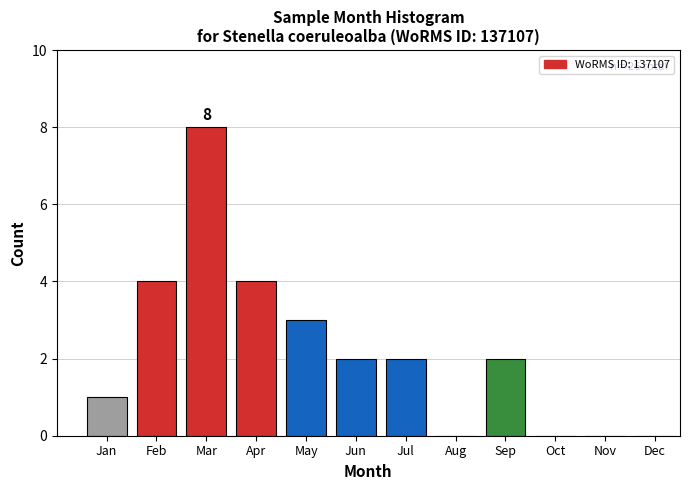

Reading left to right, extract all data points from this chart.

Jan=1	Feb=4	Mar=8	Apr=4	May=3	Jun=2	Jul=2	Aug=0	Sep=2	Oct=0	Nov=0	Dec=0